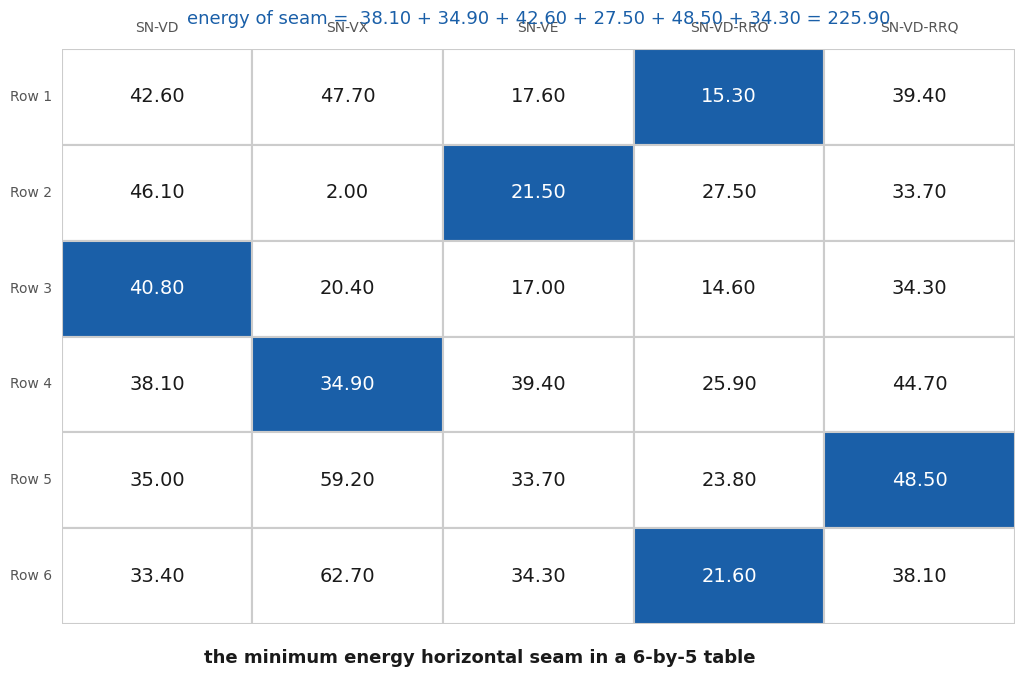

At which label does SN-VD-RRO reach its peak?

Row 2